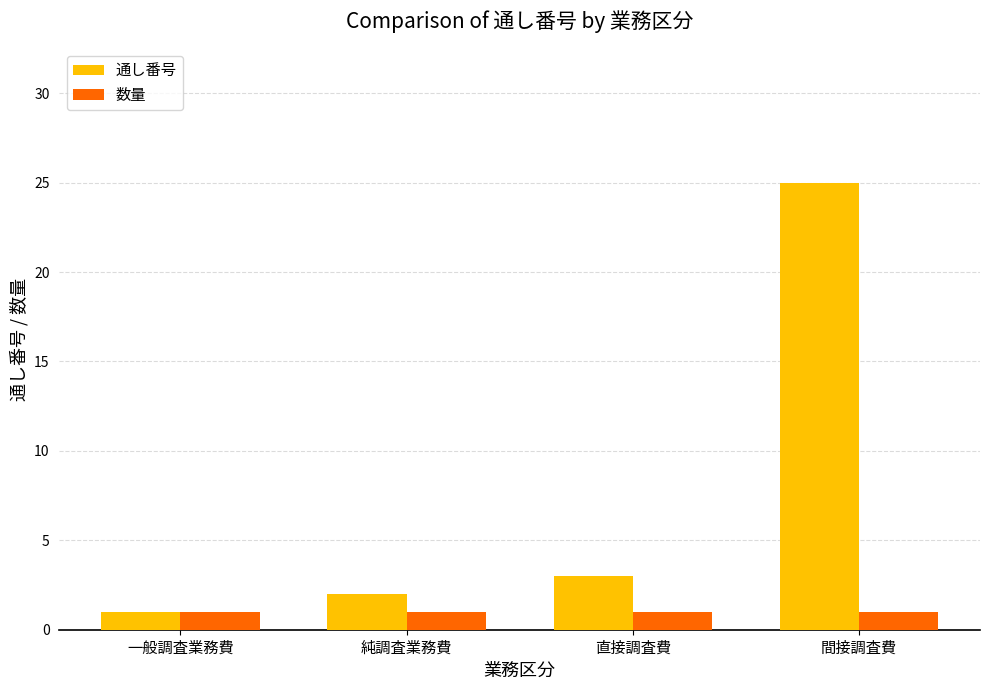

What is the label of the 1st bar from the left?

一般調査業務費